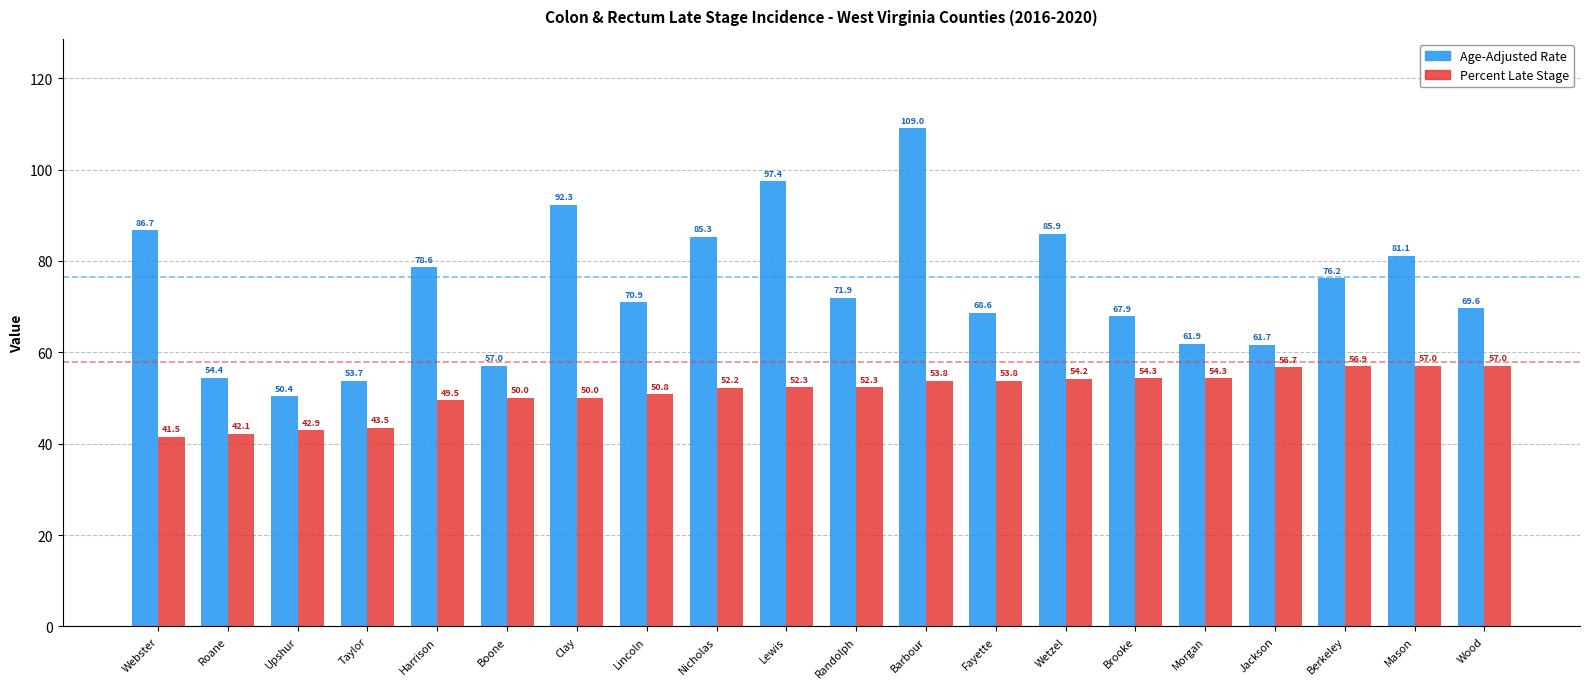

What is the maximum value shown in the chart?

109.0